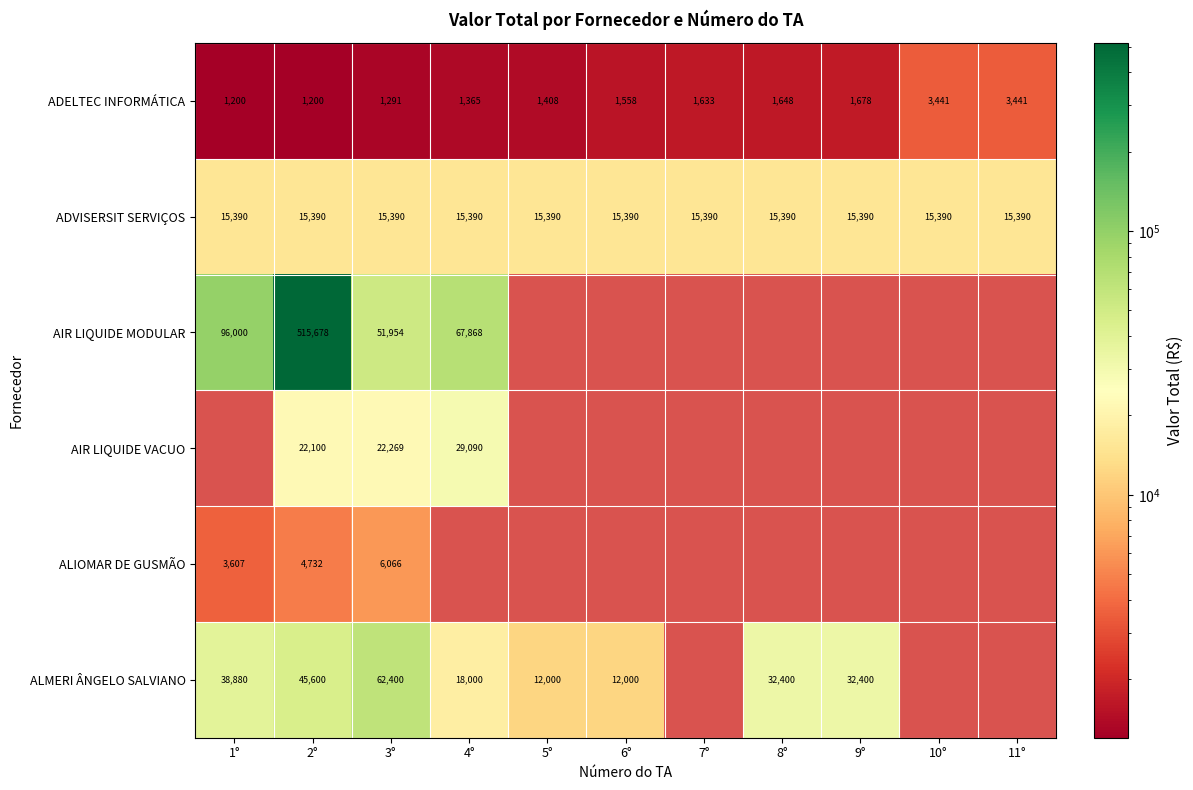

At which label is ADELTEC INFORMÁTICA closest to 2320?

9°